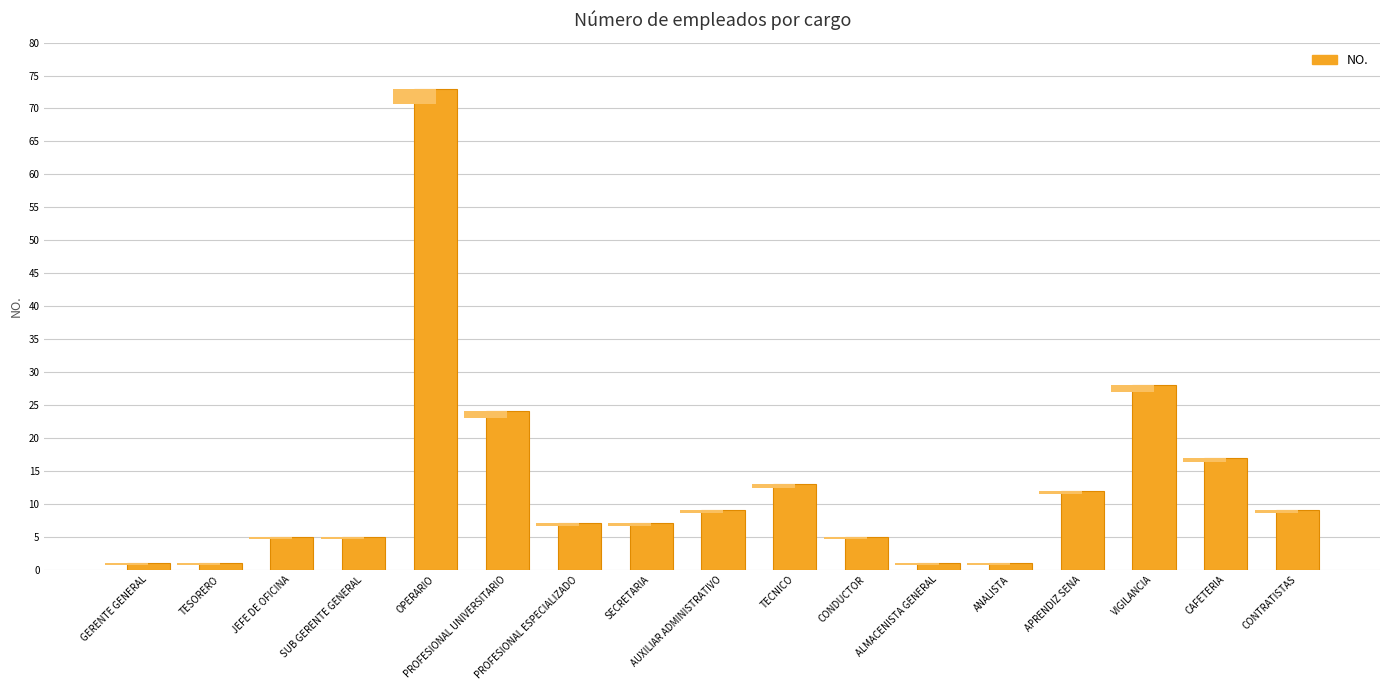

What is the difference between the values at JEFE DE OFICINA and VIGILANCIA?

23